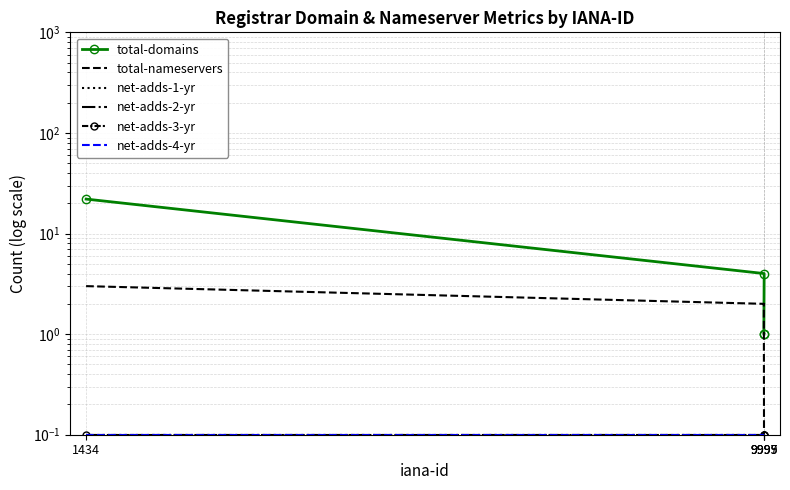

What is the difference between the maximum and second lowest values in the total-nameservers series?

1.0